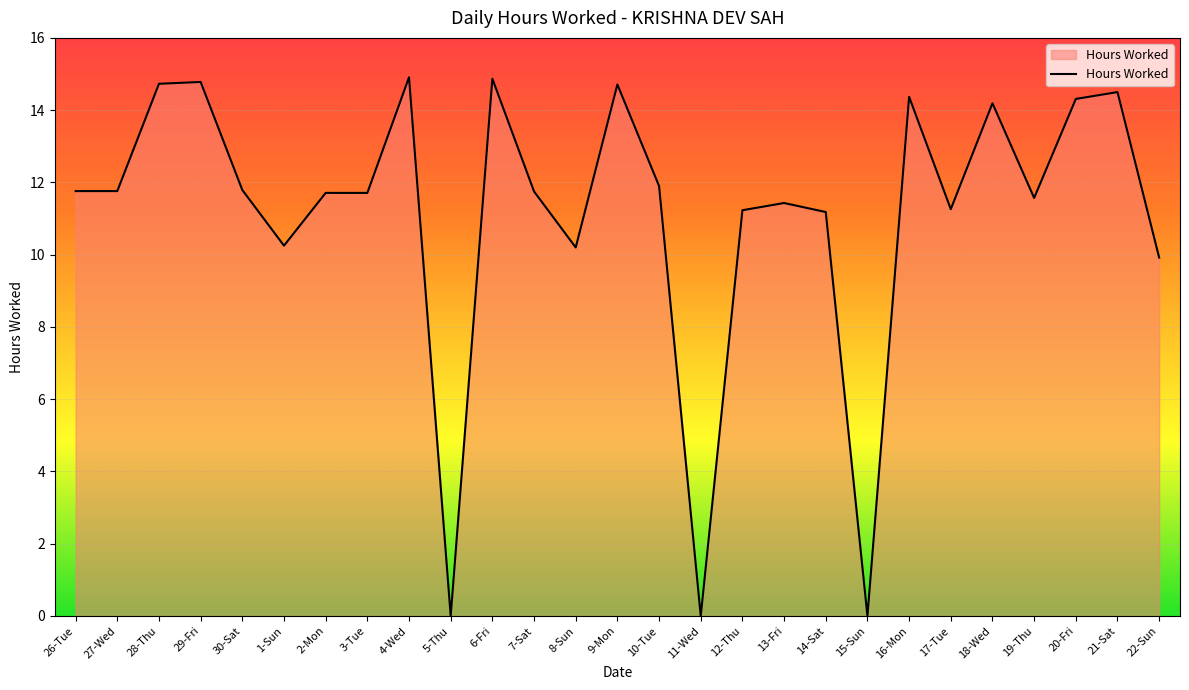

Is it true that the value at 11-Wed is 5.4?

False